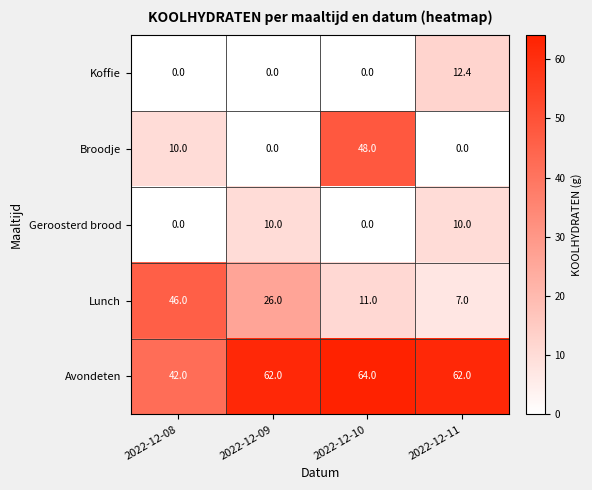

What is the approximate value of Koffie at 2022-12-11?

12.4